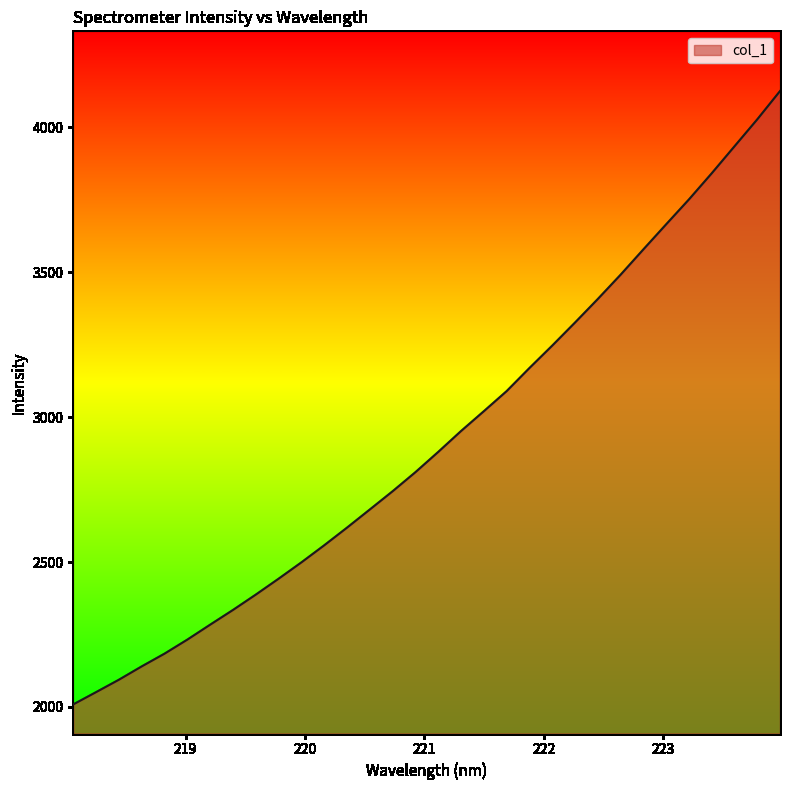

What is the smallest value displayed?

2009.0